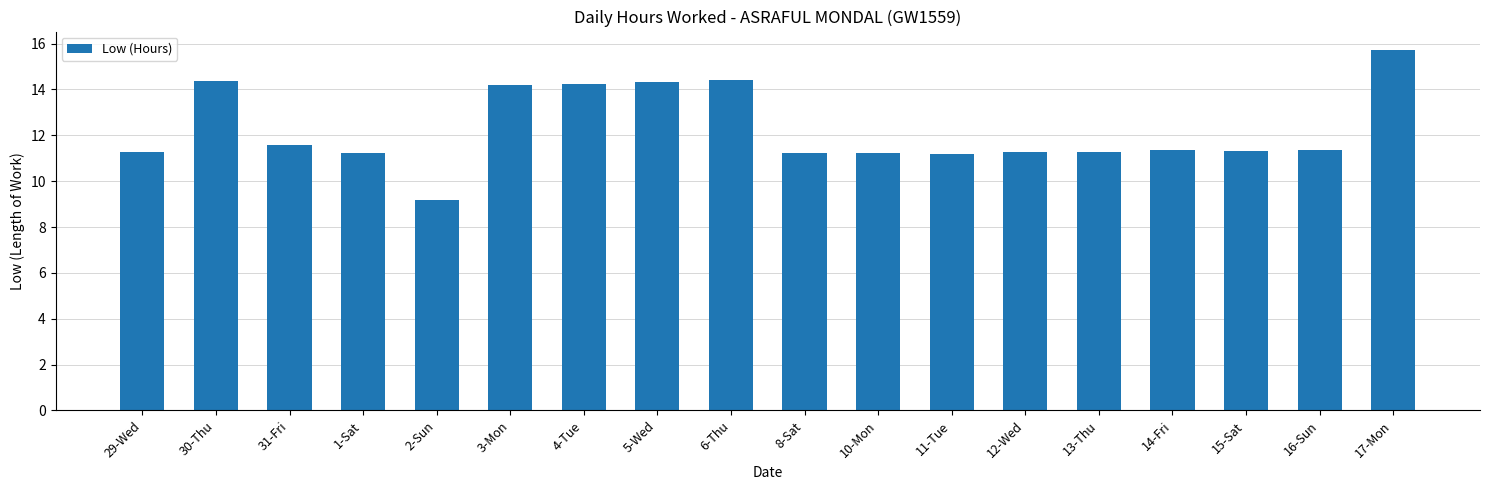

At which label does the data first exceed 11?

29-Wed